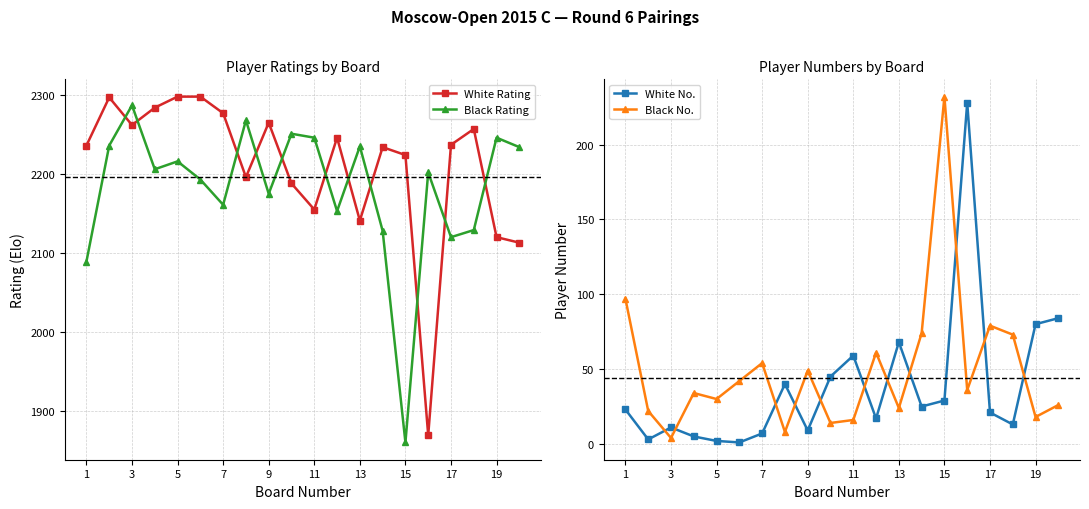

What is the spread (max minus min) of values at 17?

2256